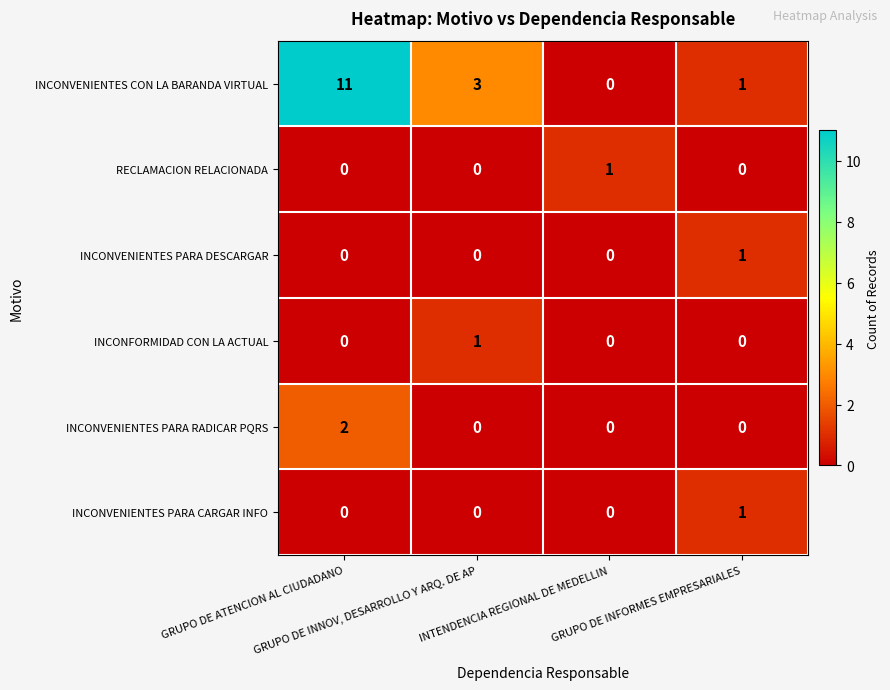

How many RECLAMACION RELACIONADA values are between 0 and 1?

4